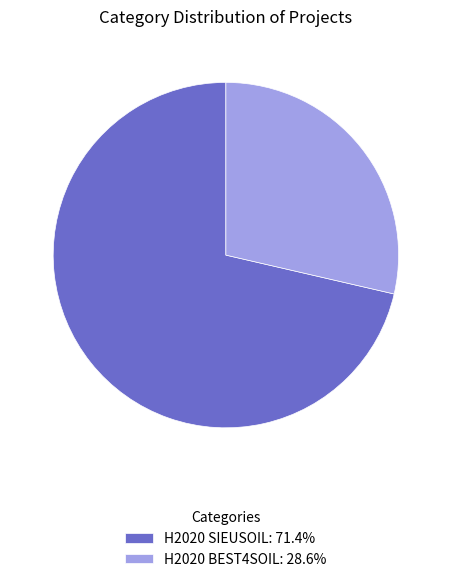

Does H2020 BEST4SOIL: 28.6% represent more than half of the total?

No